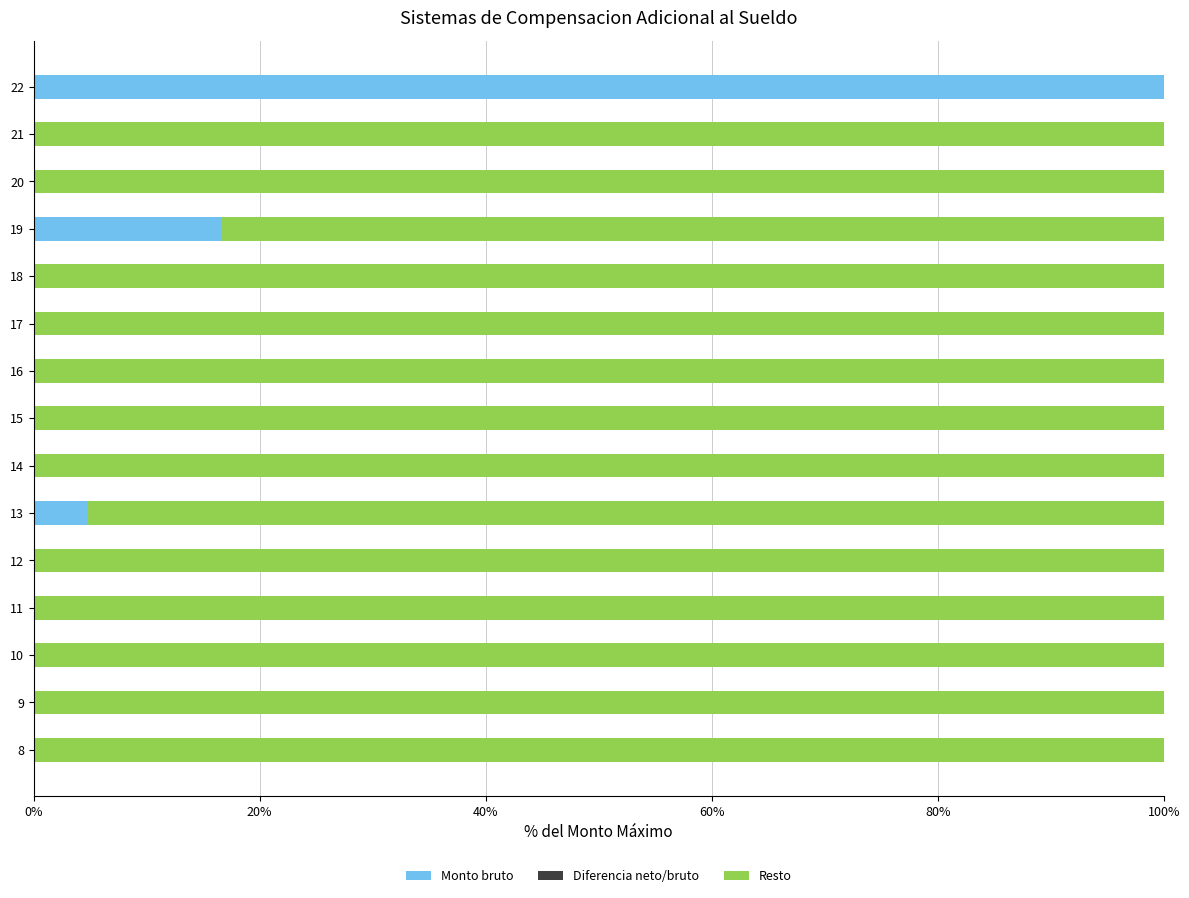

The Monto bruto series shows -56.5 at 11. True or false?

False